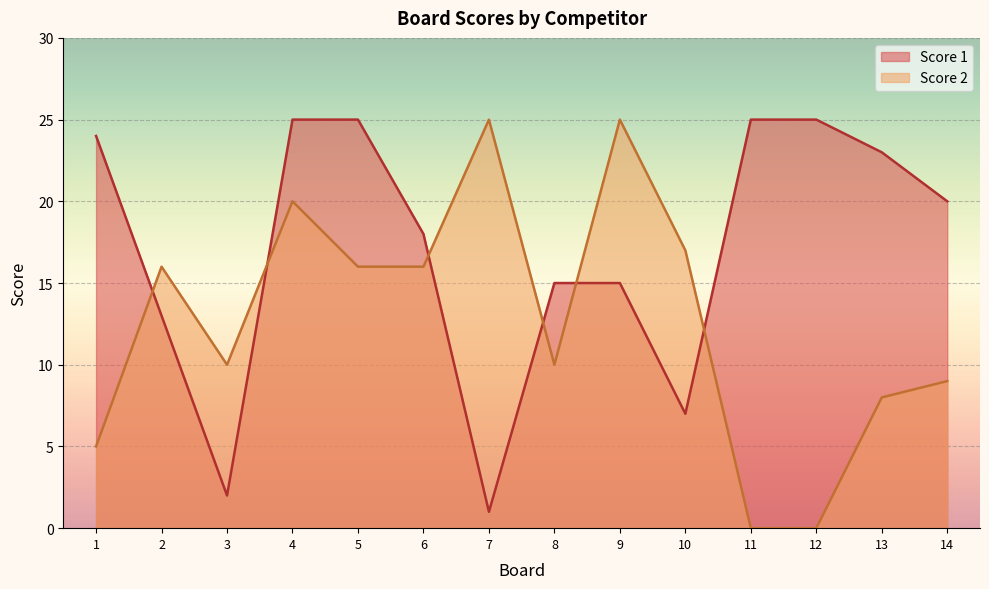

How many data points in Score 1 are less than 20?

7